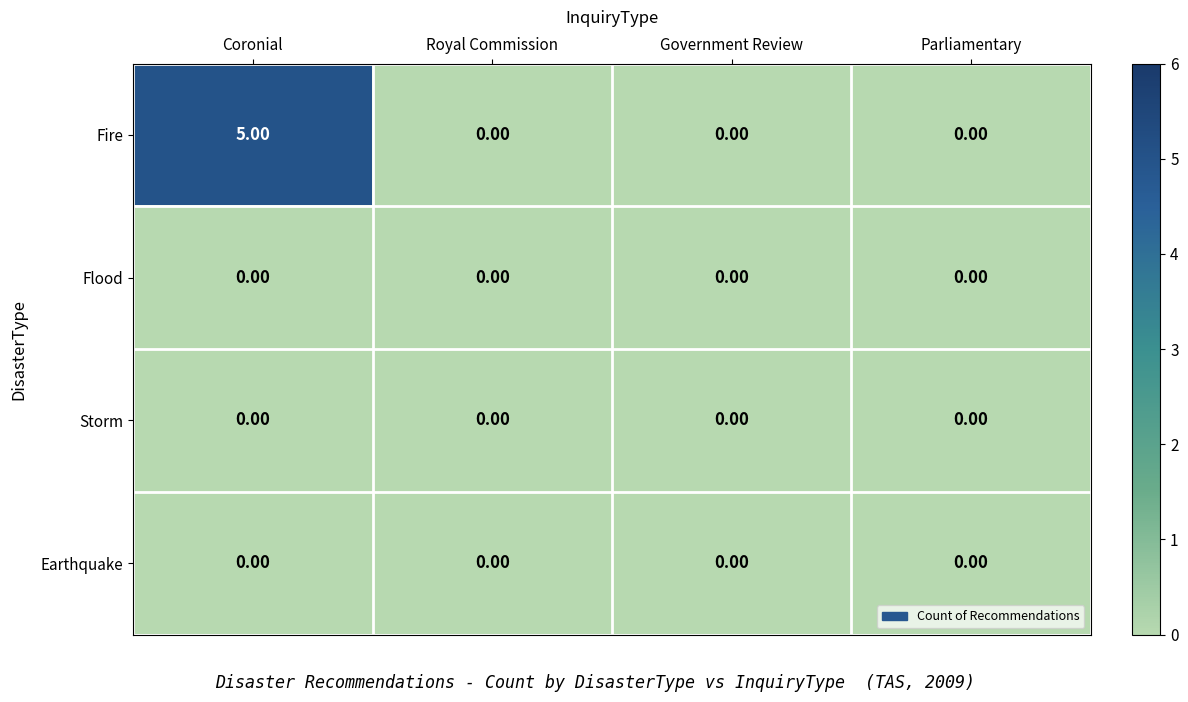

What is the difference between the maximum and minimum values in the Fire series?

5